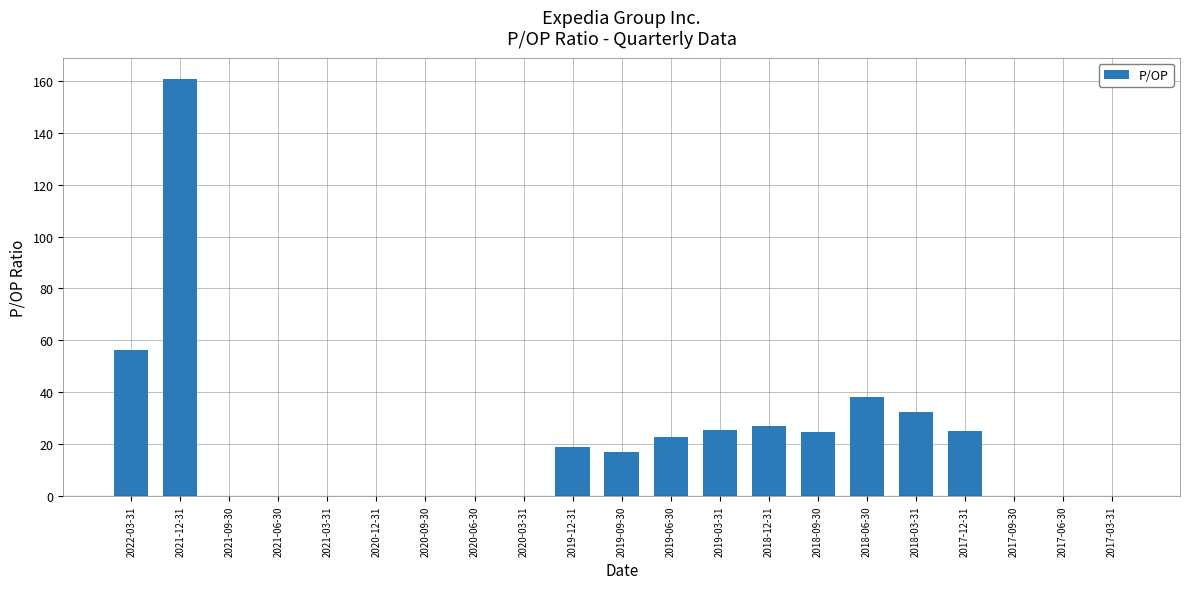

What is the sum of all values?

448.6